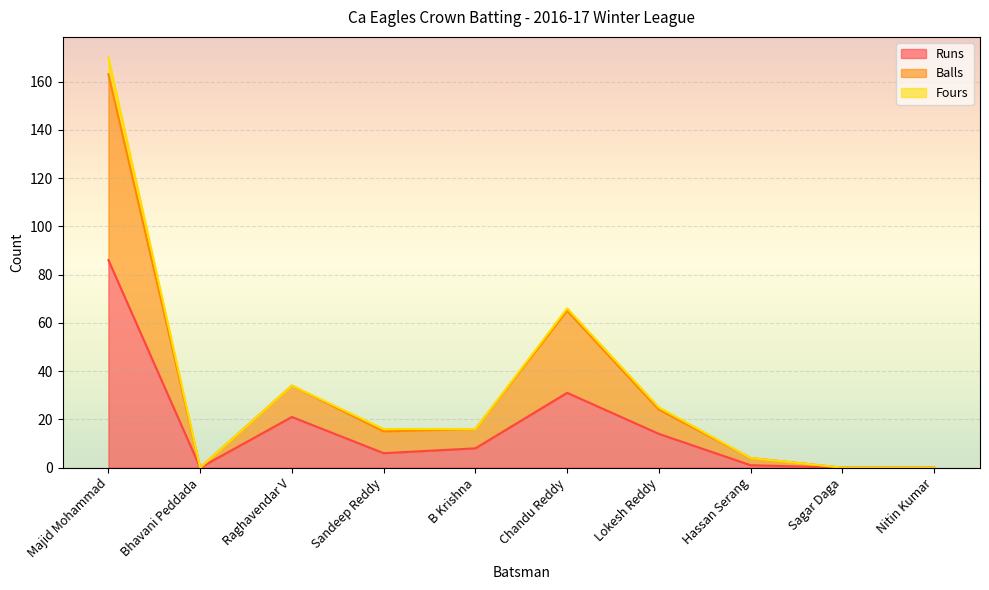

What is the approximate value of Balls at Sandeep Reddy?

15